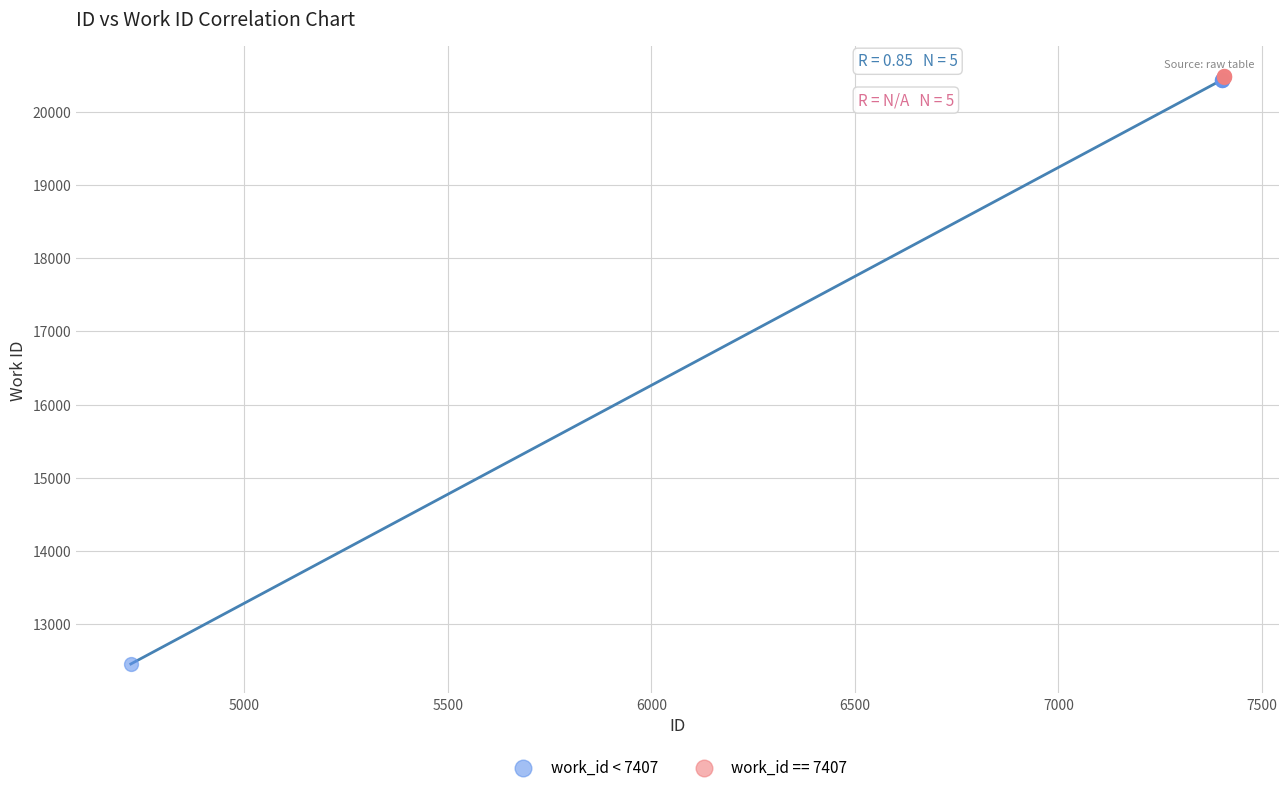

Which series has the widest spread of Y values?

work_id < 7407